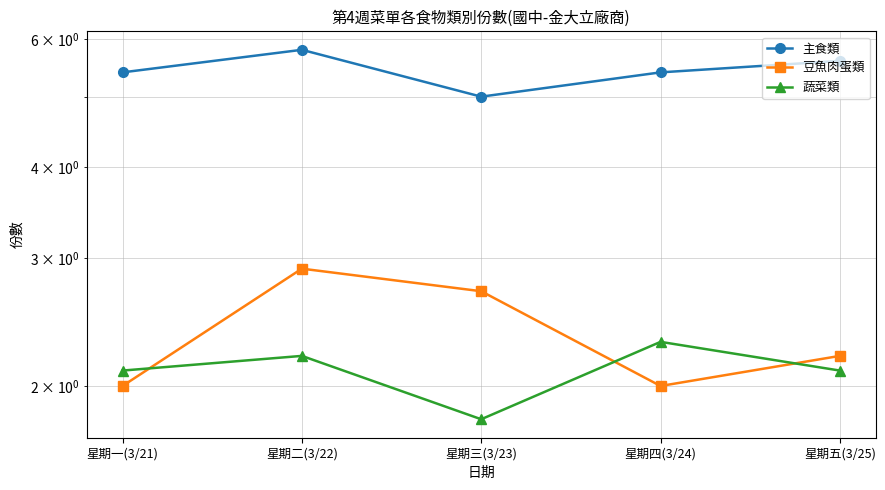

In 豆魚肉蛋類, how many points are lower than both neighbors (excluding endpoints)?

1